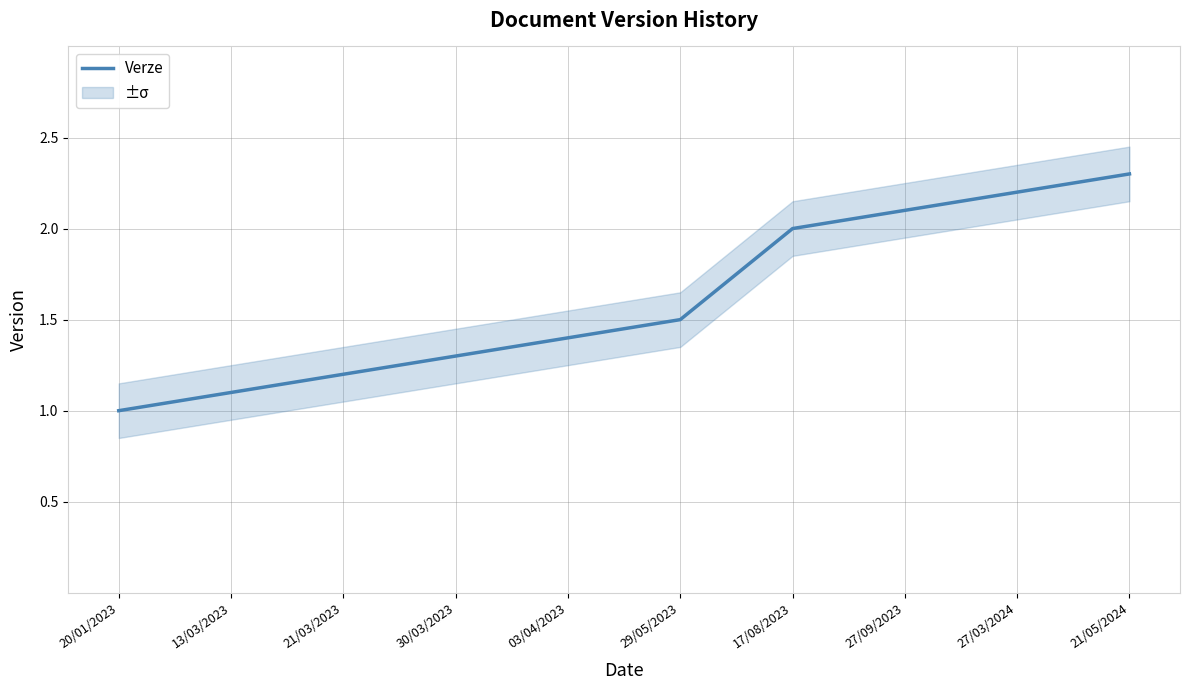

Reading left to right, list all the values displayed in this chart.

1.0	1.1	1.2	1.3	1.4	1.5	2.0	2.1	2.2	2.3